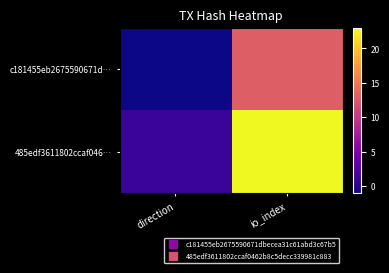

Which label corresponds to the smallest value in the chart?

direction